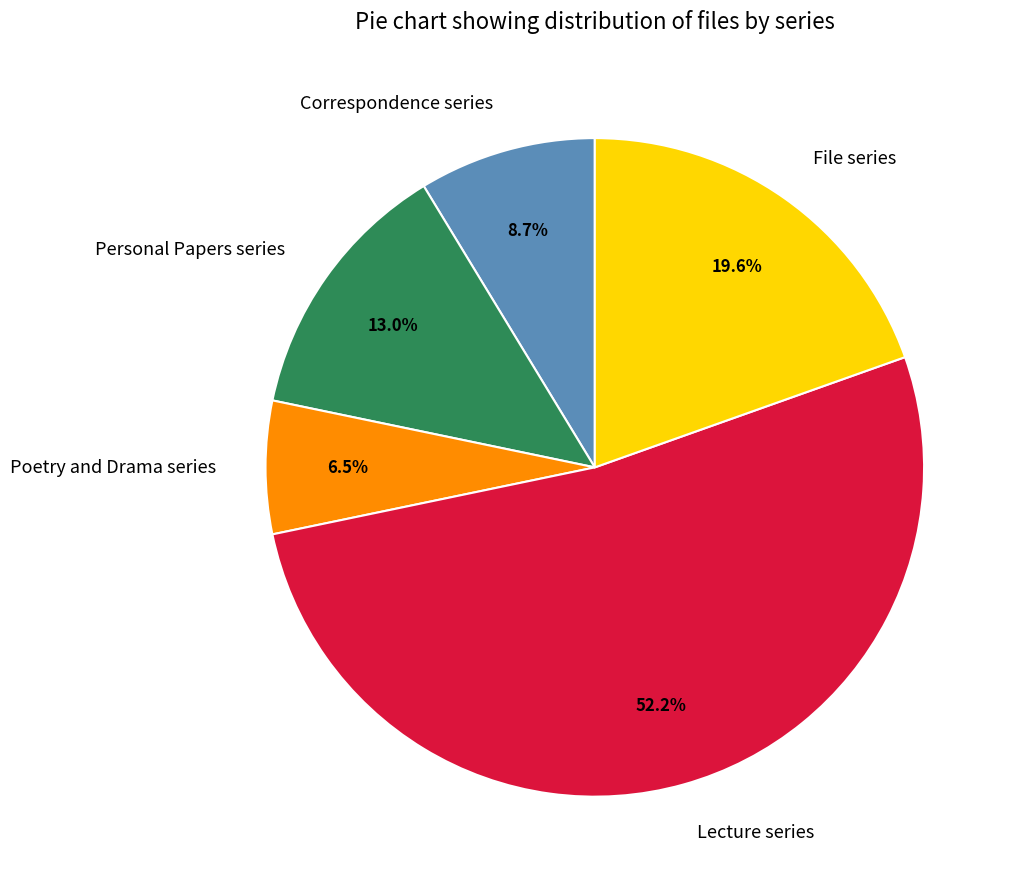

Which slice represents more than half of the pie?

Lecture series